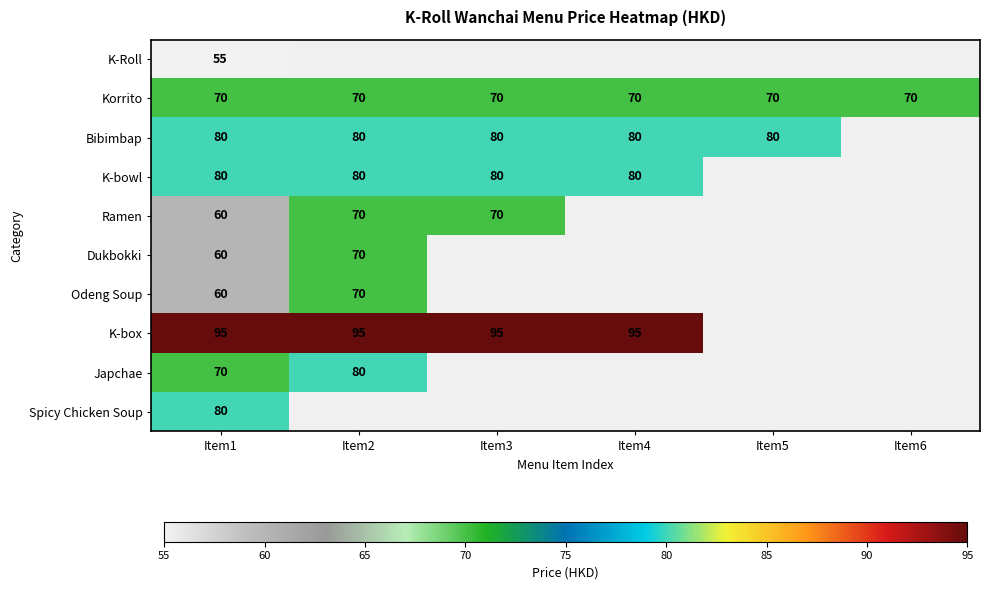

What is the total value across all series at Item1?

710